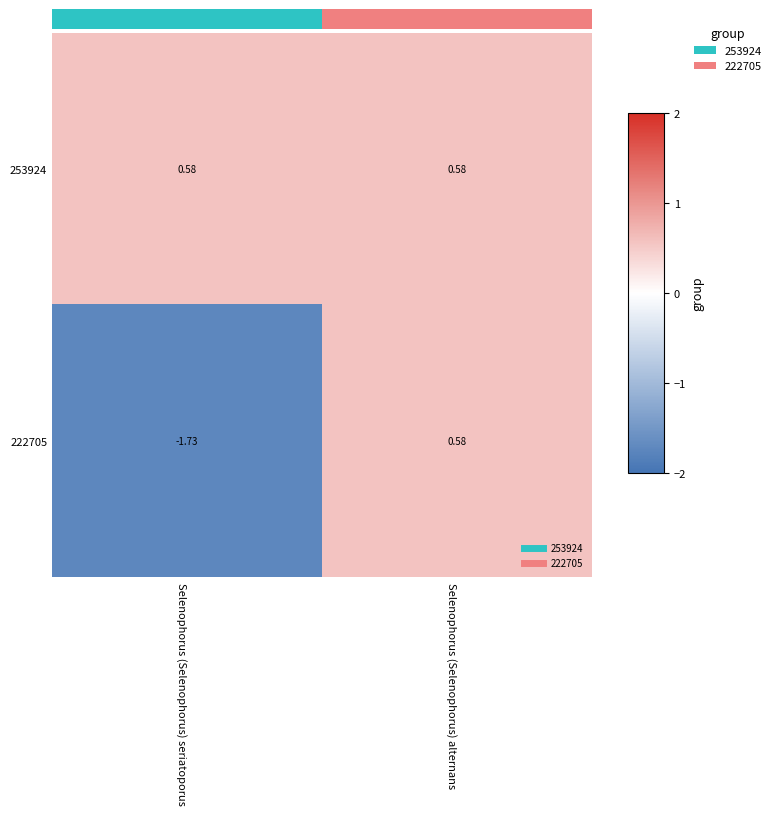

Is the value of 253924 at Selenophorus (Selenophorus) alternans greater than the value of 222705 at Selenophorus (Selenophorus) seriatoporus?

Yes